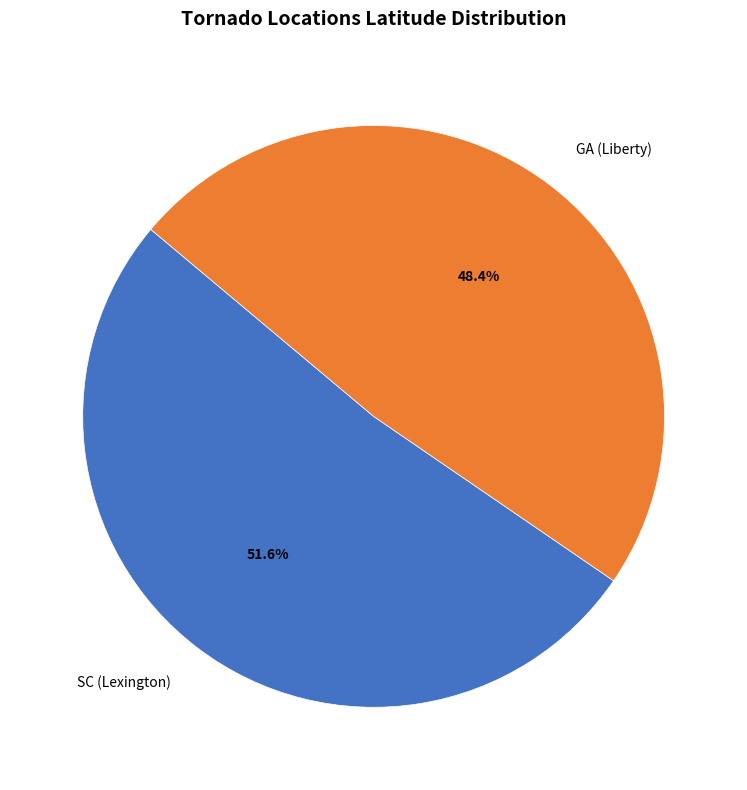

To the nearest percent, what is the combined percentage of SC (Lexington) and GA (Liberty)?

100%